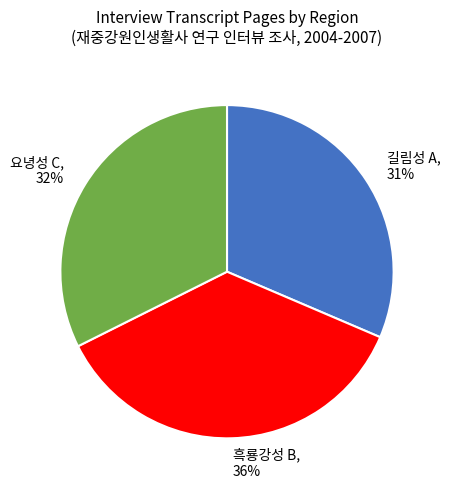

The 흑룡강성 B slice represents 36% of the pie. True or false?

True